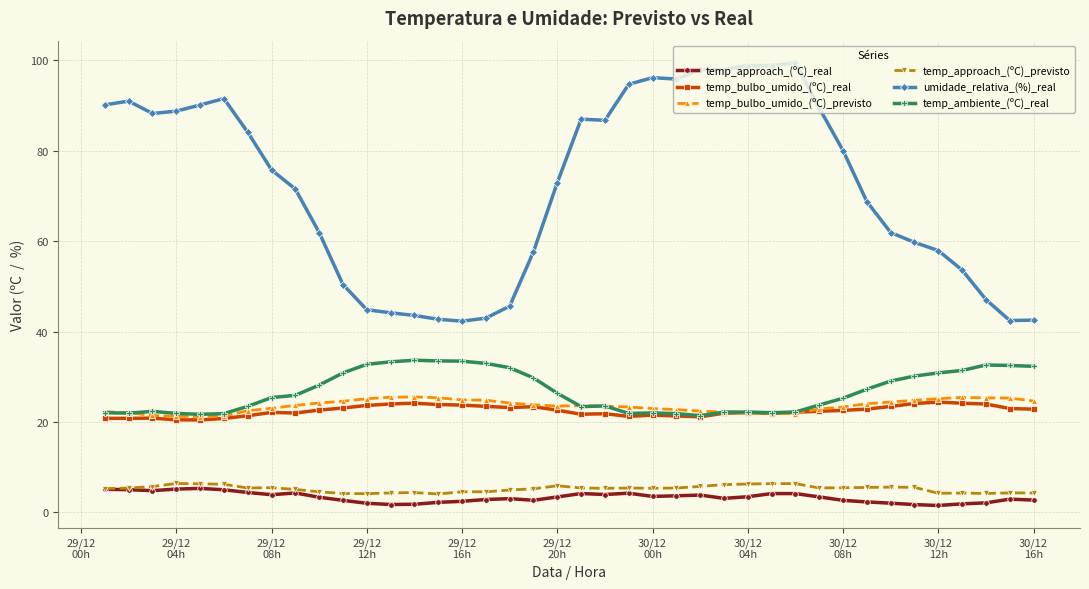

True or false: temp_bulbo_umido_(ºC)_real and temp_approach_(ºC)_real intersect in this chart.

False